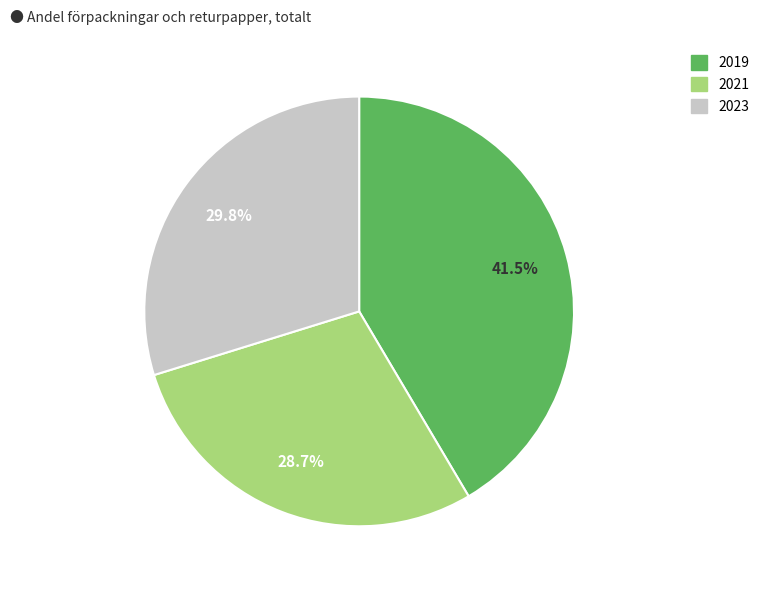

Which has a higher value, 2021 or 2019?

2019